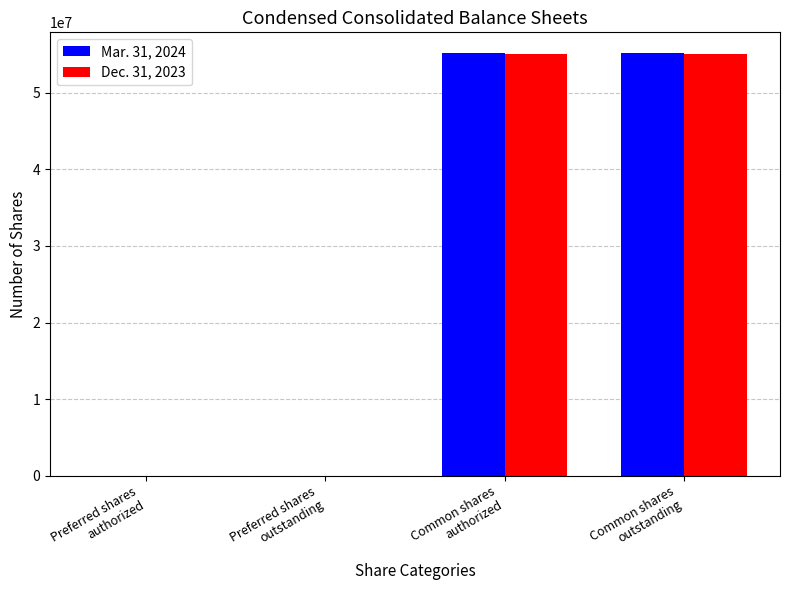

What is the greatest value displayed?

55154985